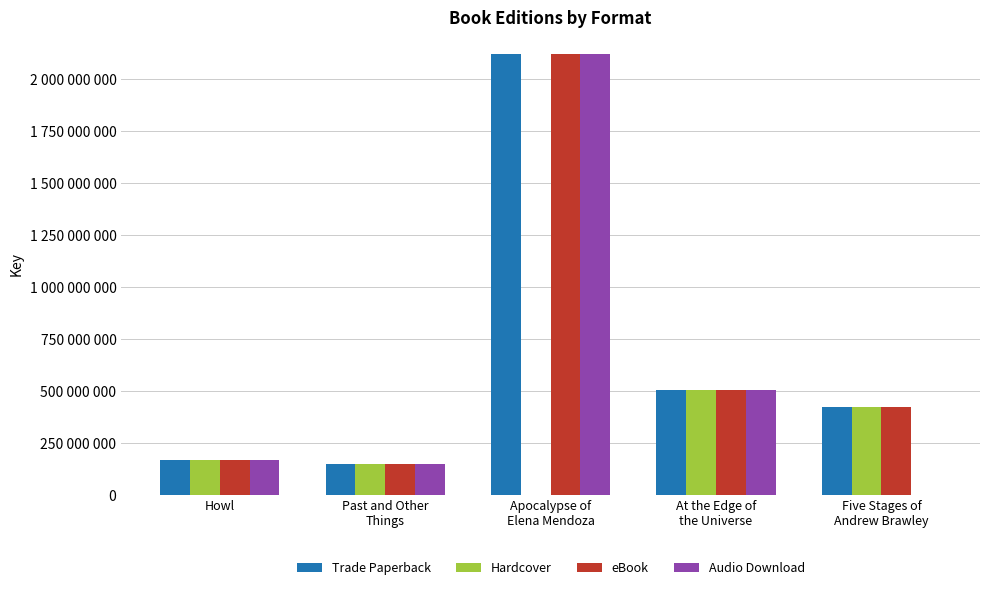

What is the difference between the Trade Paperback values at Howl and Five Stages of
Andrew Brawley?

256271690